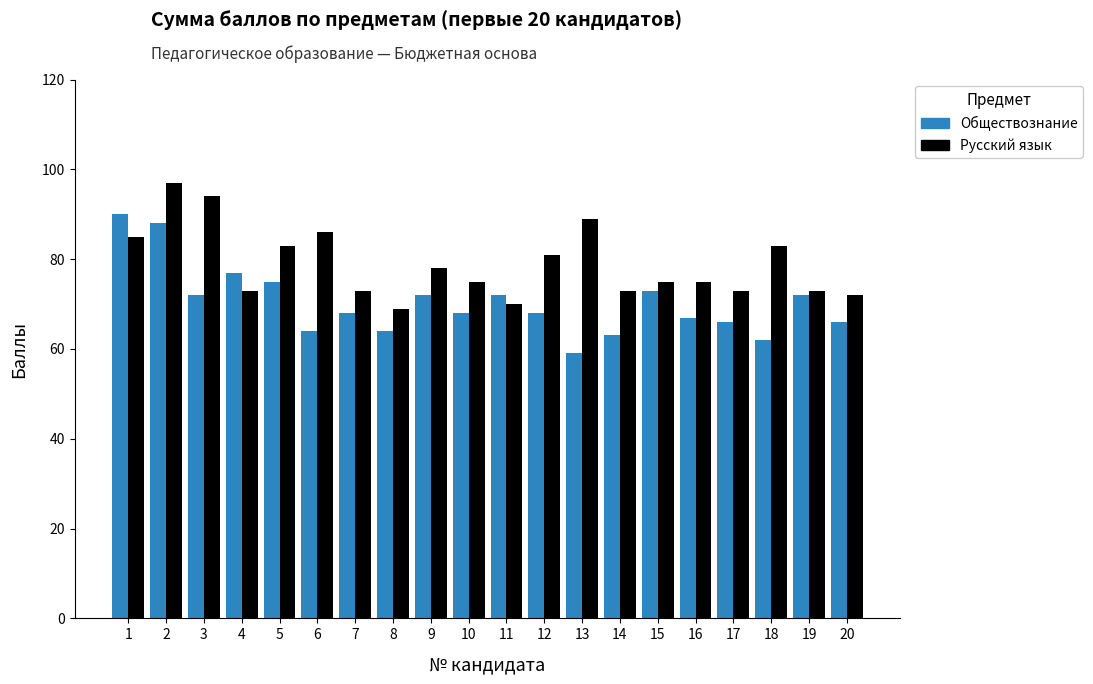

The Русский язык series shows 40 at 13. True or false?

False